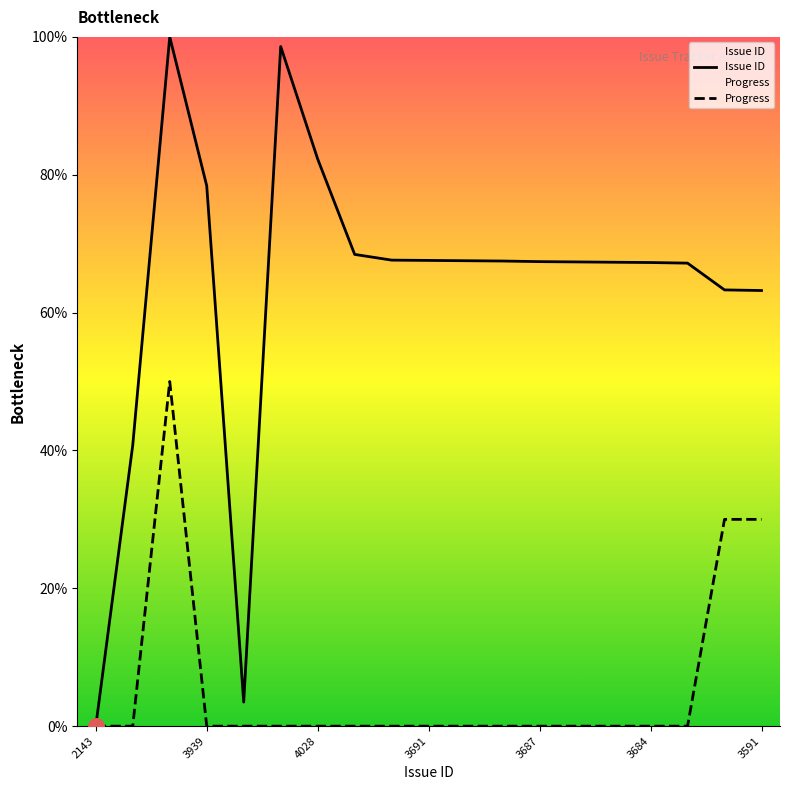

What are all the series names shown in the legend?

Issue ID, Progress